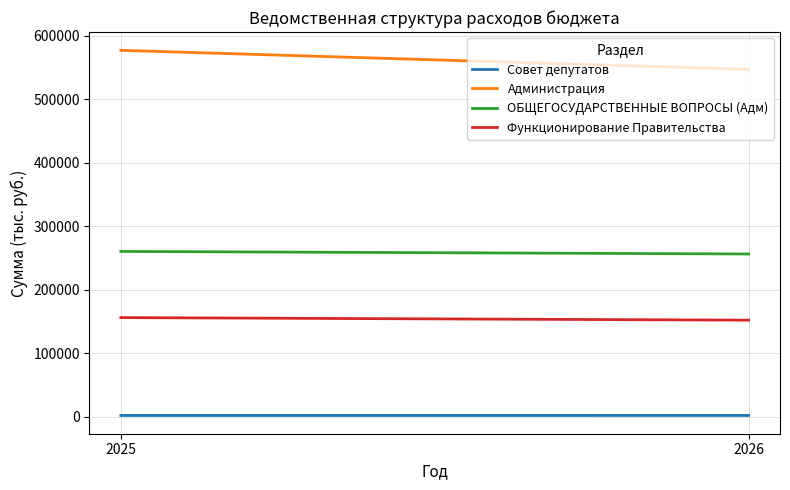

How many data points does each series have?

2